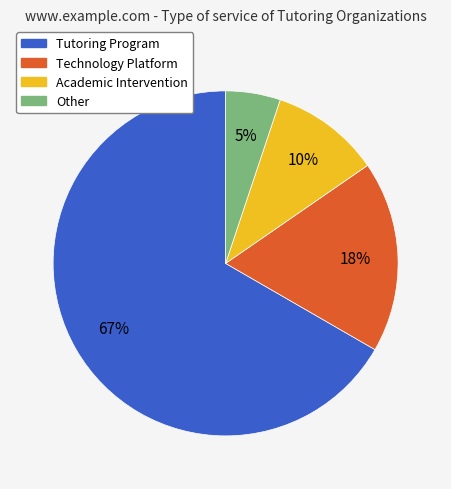

Which category has the smallest portion of the pie?

Other